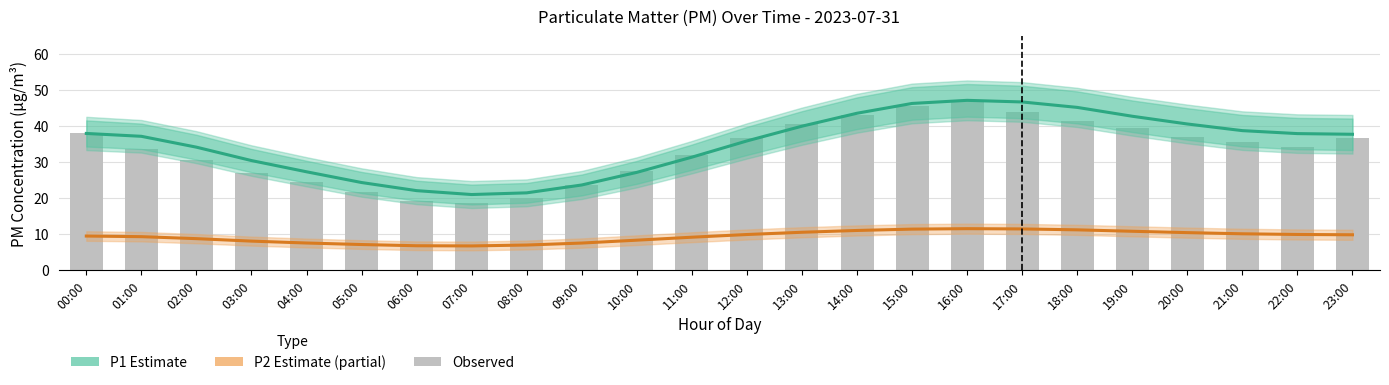

What is the greatest value displayed?

47.1